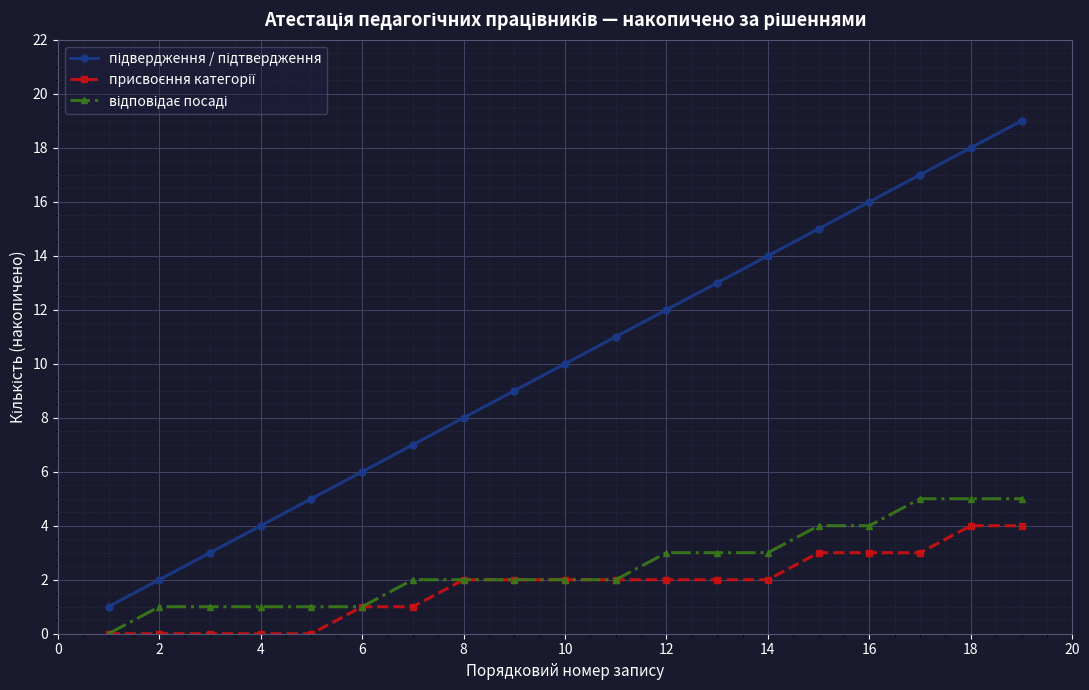

What is the greatest value displayed?

19